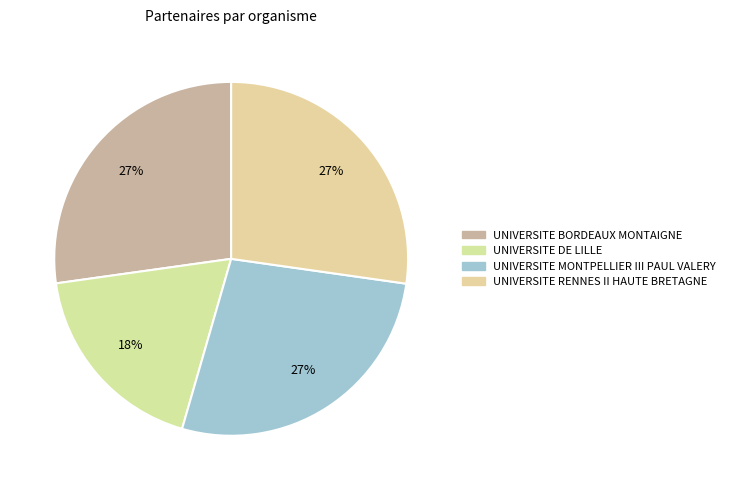

Which slice is the smallest?

UNIVERSITE DE LILLE